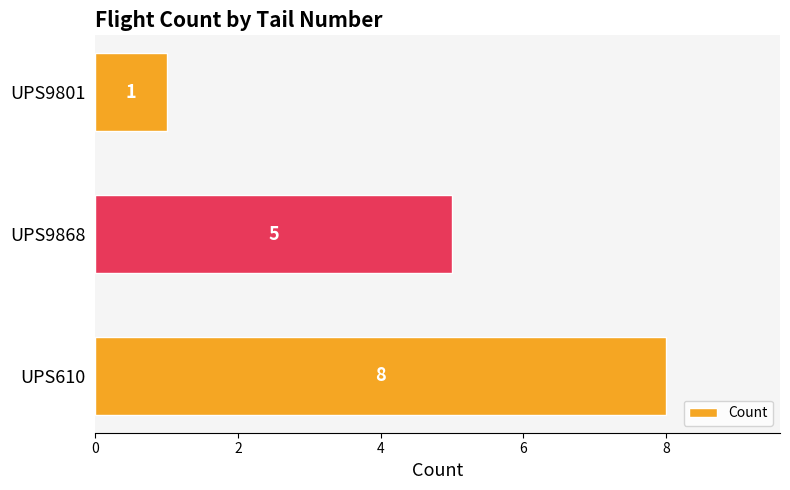

List the labels in order of value, largest first.

UPS610, UPS9868, UPS9801